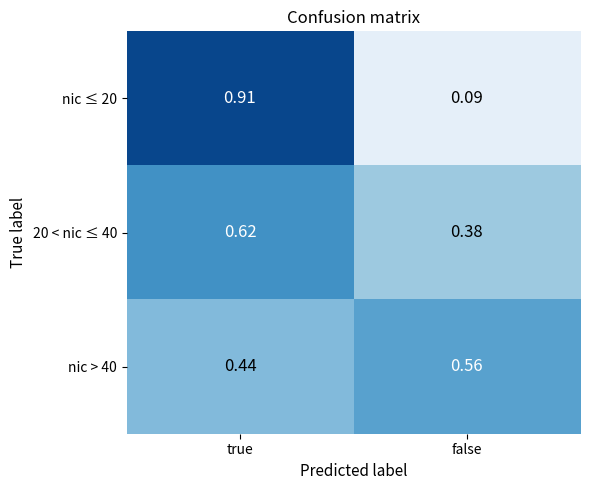

At which category is the sum across all series the highest?

true